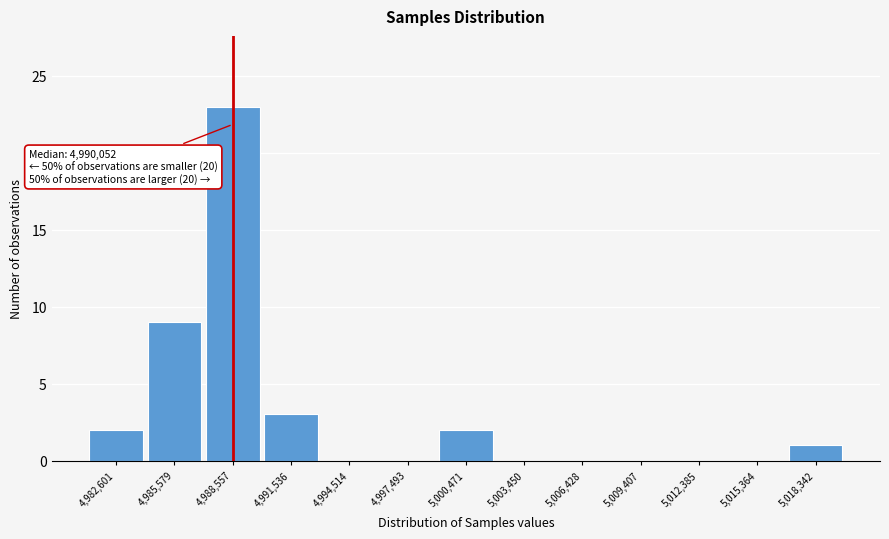

Reading right to left, transcribe all the data shown in this chart.

5,018,342=1	5,015,364=0	5,012,385=0	5,009,407=0	5,006,428=0	5,003,450=0	5,000,471=2	4,997,493=0	4,994,514=0	4,991,536=3	4,988,557=23	4,985,579=9	4,982,601=2